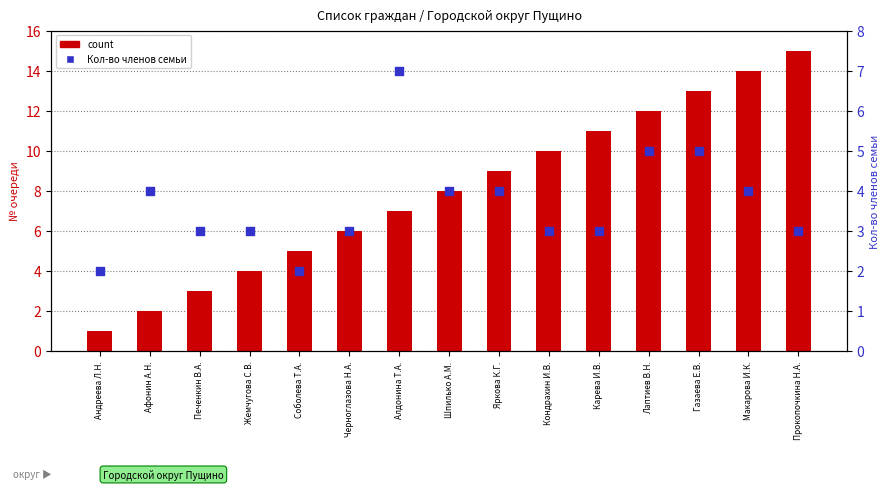

What are all the series names shown in the legend?

count, Кол-во членов семьи